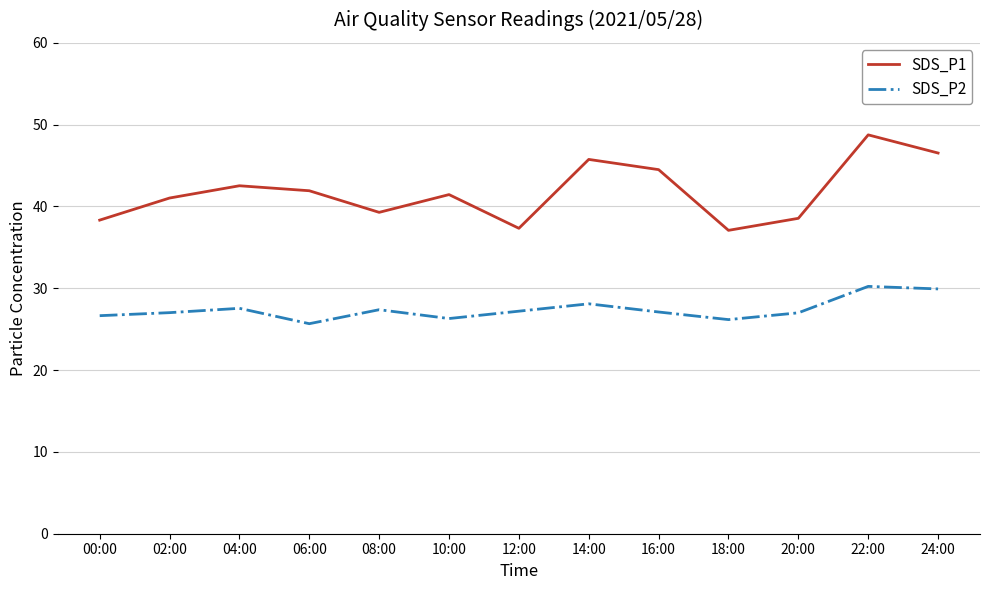

At which category does the chart reach its peak across all series?

22:00